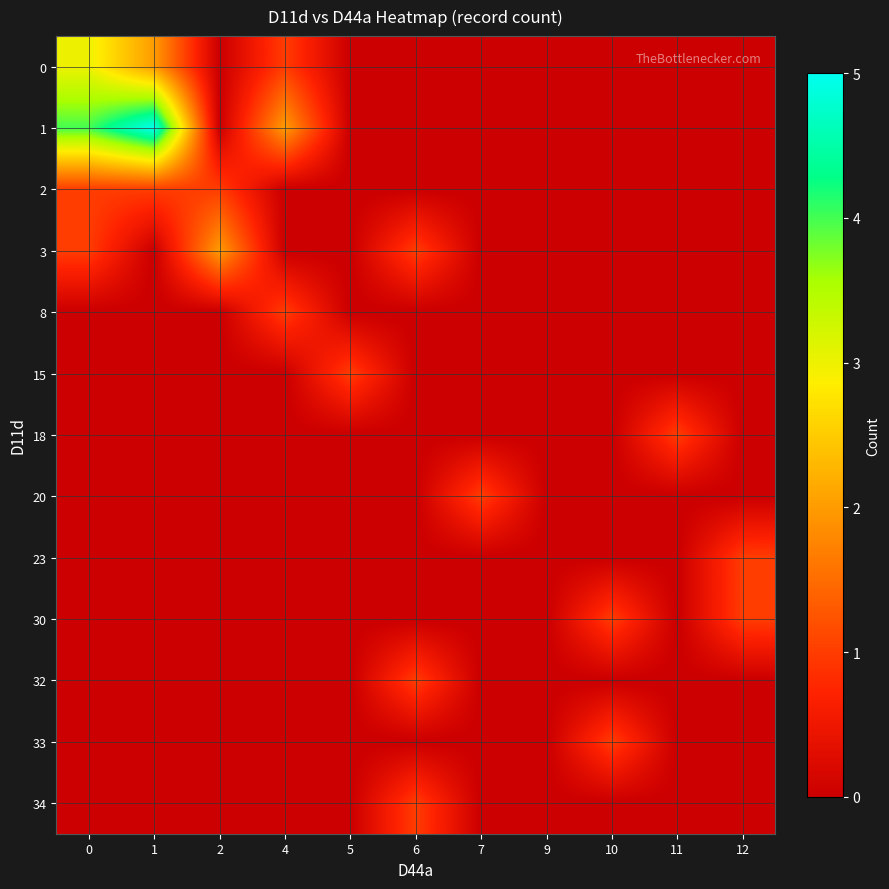

Reading right to left, list all the values displayed in this chart.

0: 12=0	11=0	10=0	9=0	7=0	6=0	5=0	4=1	2=0	1=2	0=3
1: 12=0	11=0	10=0	9=0	7=0	6=0	5=0	4=2	2=0	1=5	0=4
2: 12=0	11=0	10=0	9=0	7=0	6=0	5=0	4=0	2=1	1=1	0=1
3: 12=0	11=0	10=0	9=0	7=0	6=1	5=0	4=0	2=2	1=0	0=1
8: 12=0	11=0	10=0	9=0	7=0	6=0	5=0	4=1	2=0	1=0	0=0
15: 12=0	11=0	10=0	9=0	7=0	6=0	5=1	4=0	2=0	1=0	0=0
18: 12=0	11=1	10=0	9=0	7=0	6=0	5=0	4=0	2=0	1=0	0=0
20: 12=0	11=0	10=0	9=0	7=1	6=0	5=0	4=0	2=0	1=0	0=0
23: 12=1	11=0	10=0	9=0	7=0	6=0	5=0	4=0	2=0	1=0	0=0
30: 12=1	11=0	10=1	9=0	7=0	6=0	5=0	4=0	2=0	1=0	0=0
32: 12=0	11=0	10=0	9=0	7=0	6=1	5=0	4=0	2=0	1=0	0=0
33: 12=0	11=0	10=1	9=0	7=0	6=0	5=0	4=0	2=0	1=0	0=0
34: 12=0	11=0	10=0	9=0	7=0	6=1	5=0	4=0	2=0	1=0	0=0